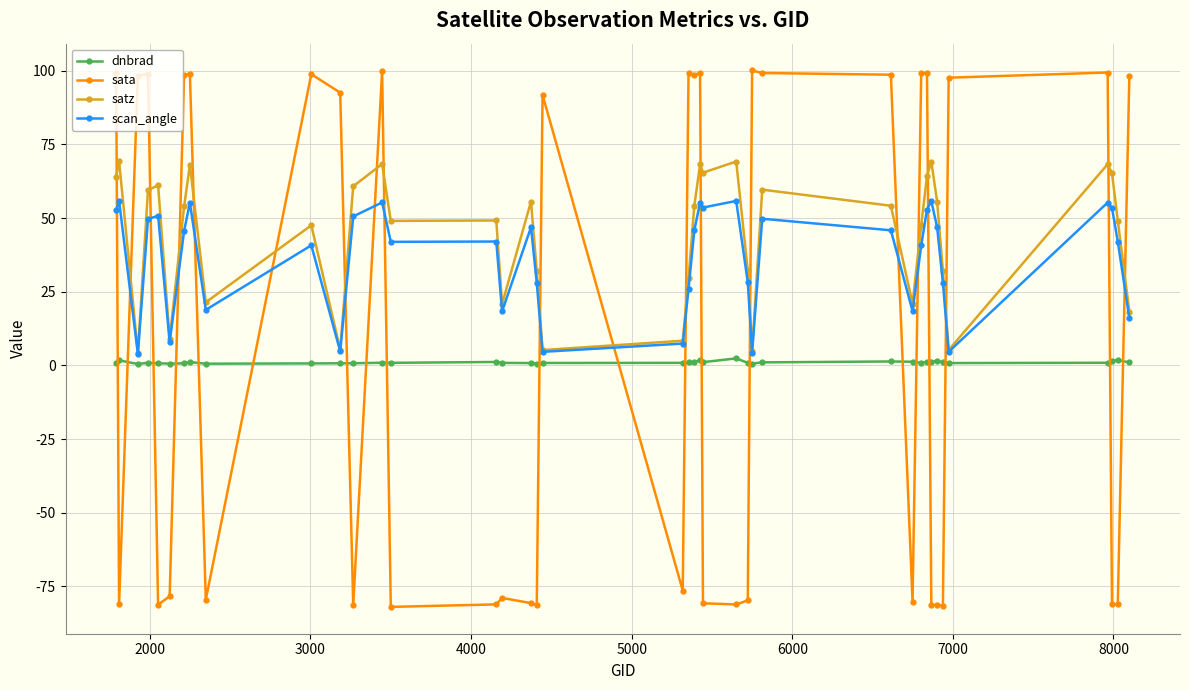

Which series has the largest range (max minus min)?

sata